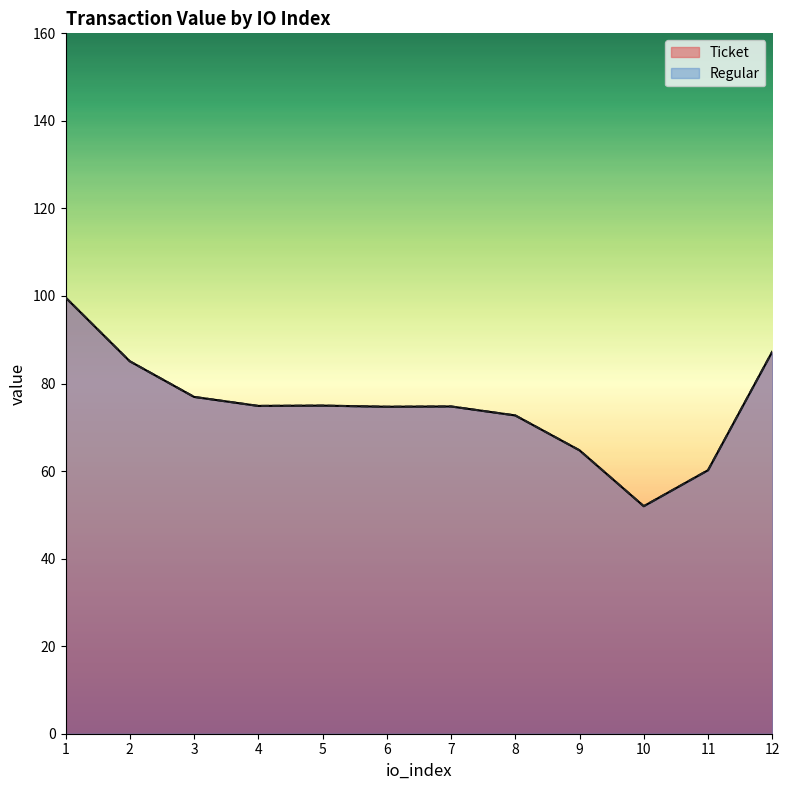

How many interior local valleys does the Regular series have?

4